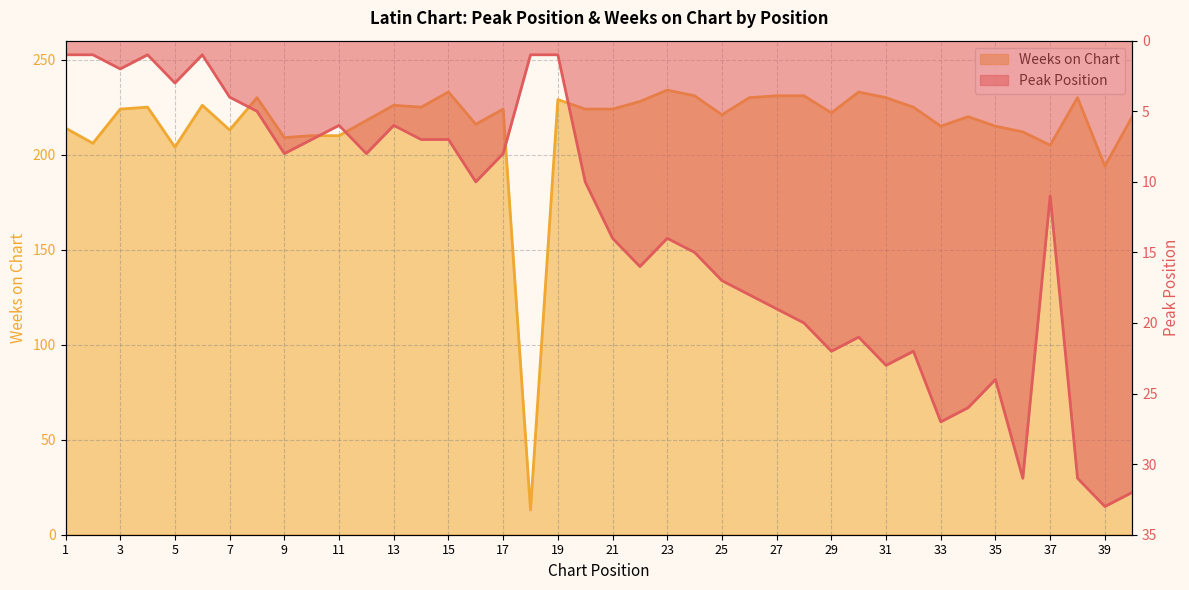

Which series changed the most between 27 and 34?

Weeks on Chart